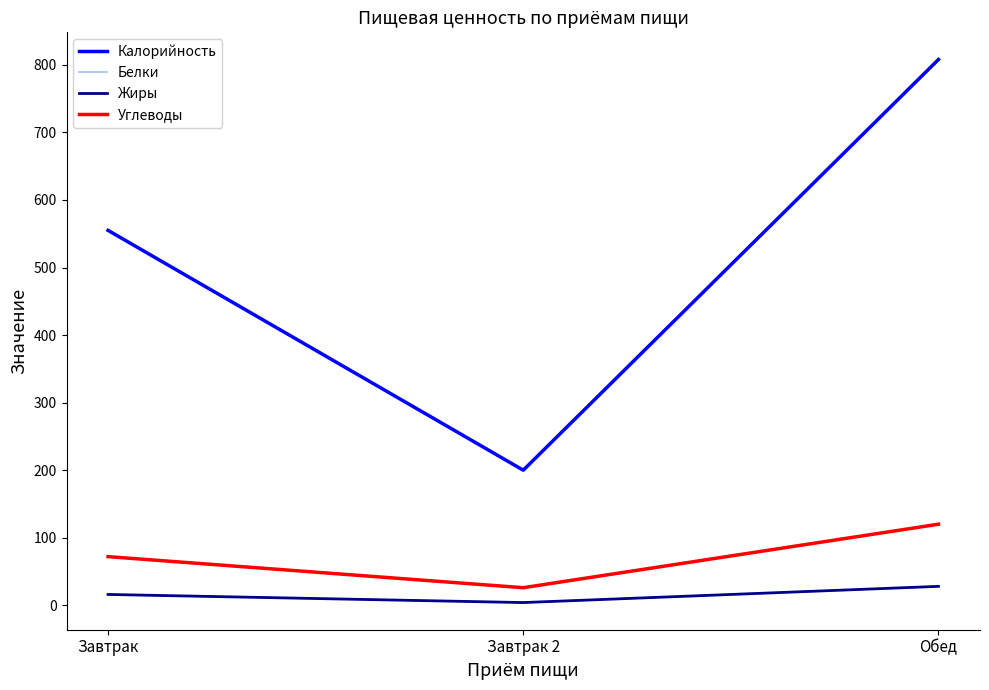

What is the approximate value of Углеводы at Завтрак 2?

26